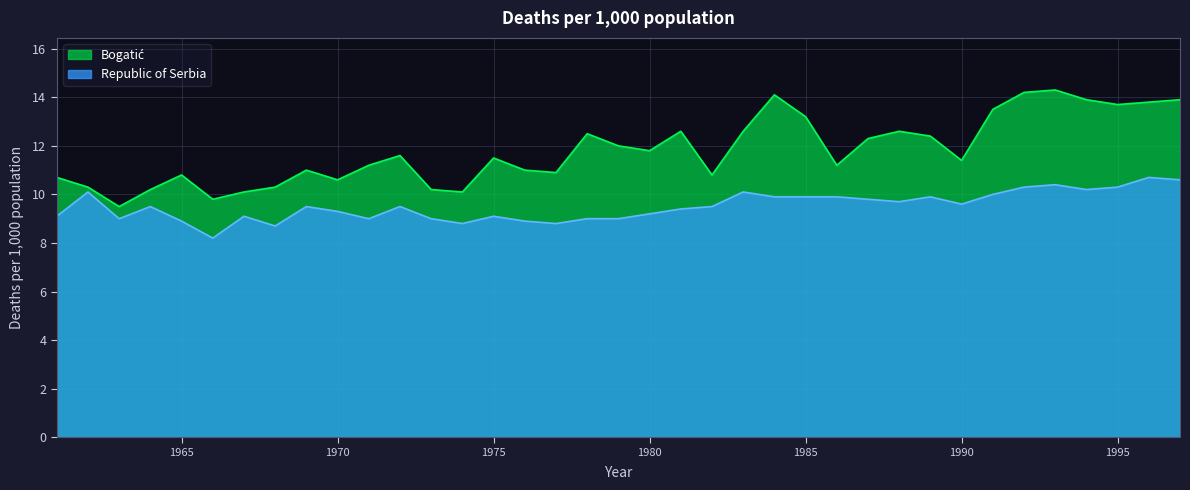

What is the difference between the maximum and minimum values in the Republic of Serbia series?

2.5